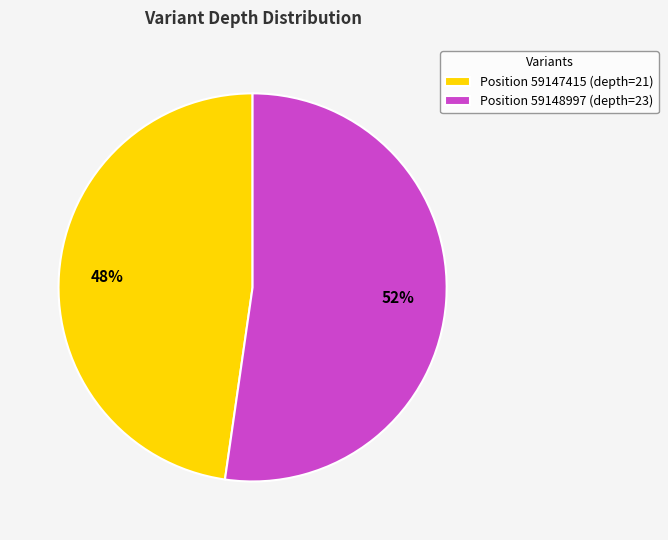

True or false: Position 59148997 (depth=23) accounts for 64% of the total.

False